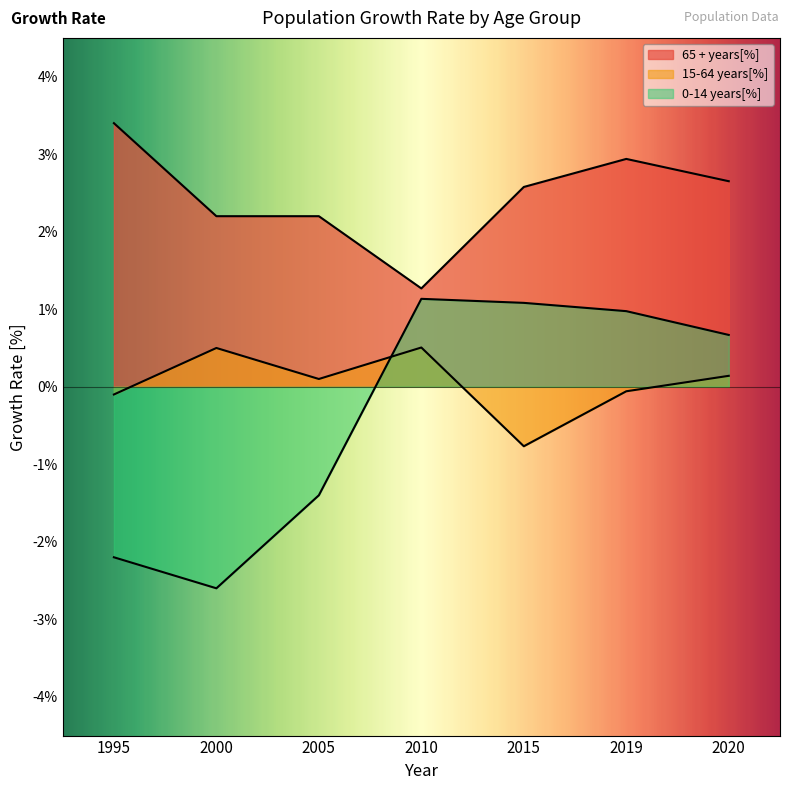

What is the difference between the 0-14 years[%] values at 2020 and 2015?

0.4